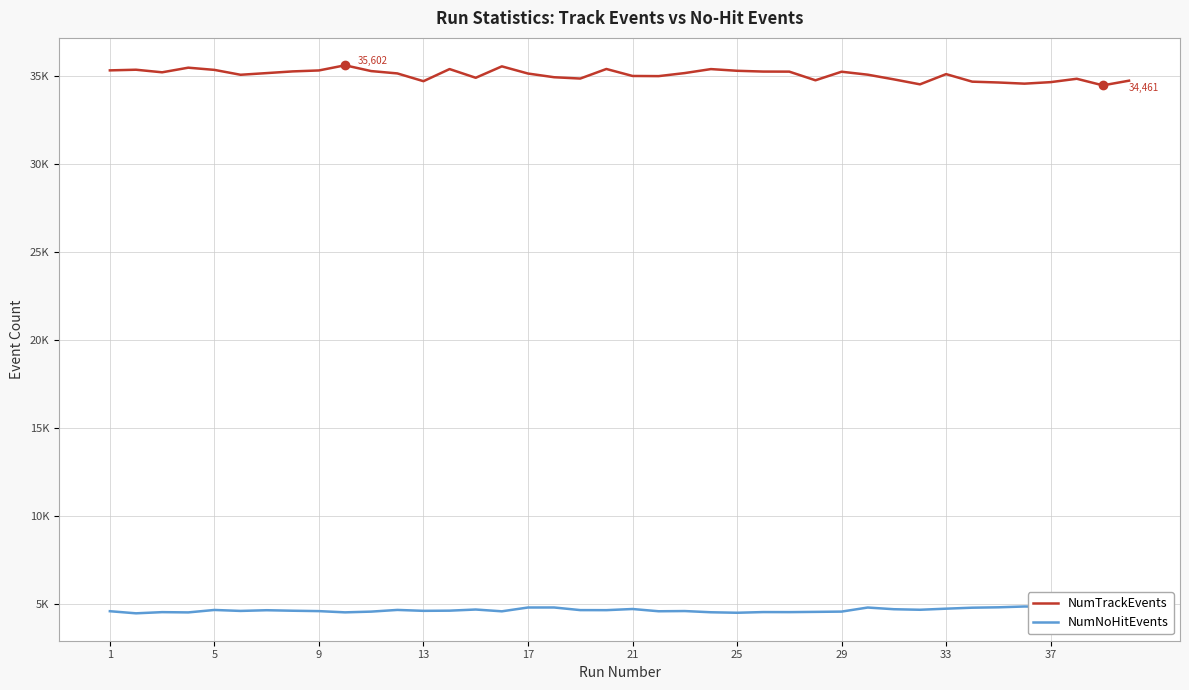

The NumTrackEvents series shows 19631 at 17. True or false?

False